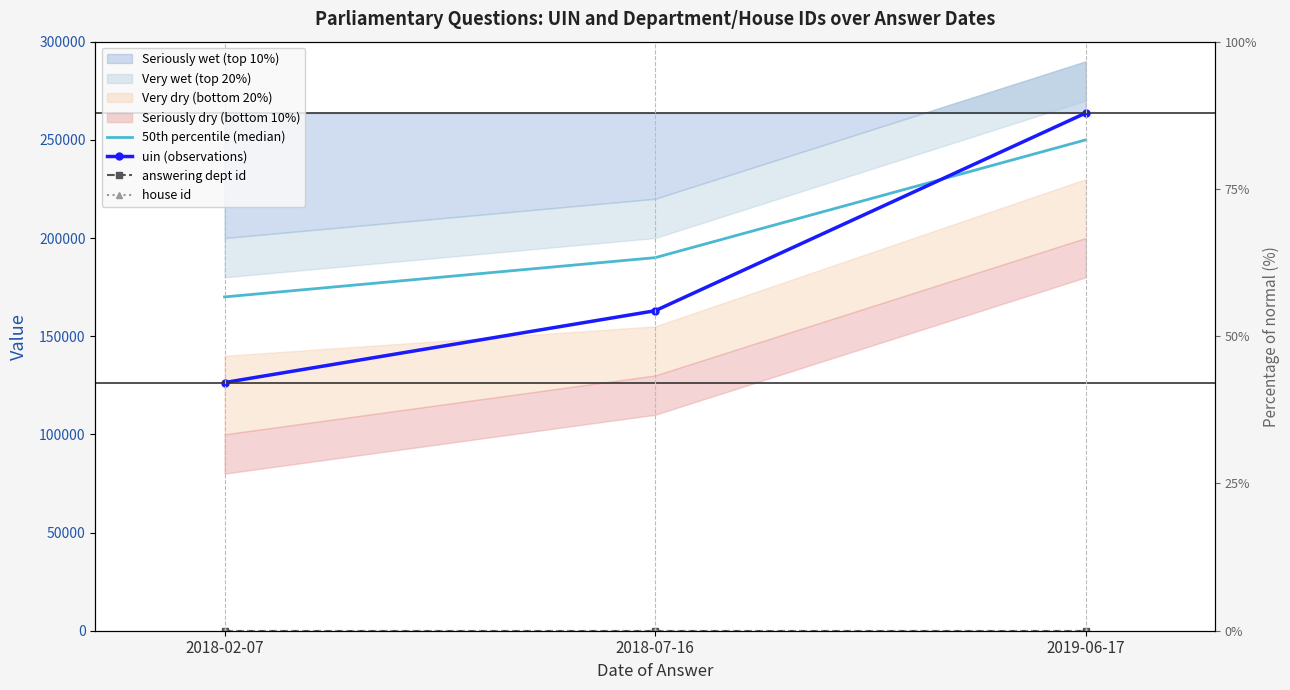

Reading left to right, what are all the values shown in this chart?

50th percentile (median): 170000	190000	250000
uin (observations): 126383	162970	263671
answering dept id: 1	1	1
house id: 1	1	1